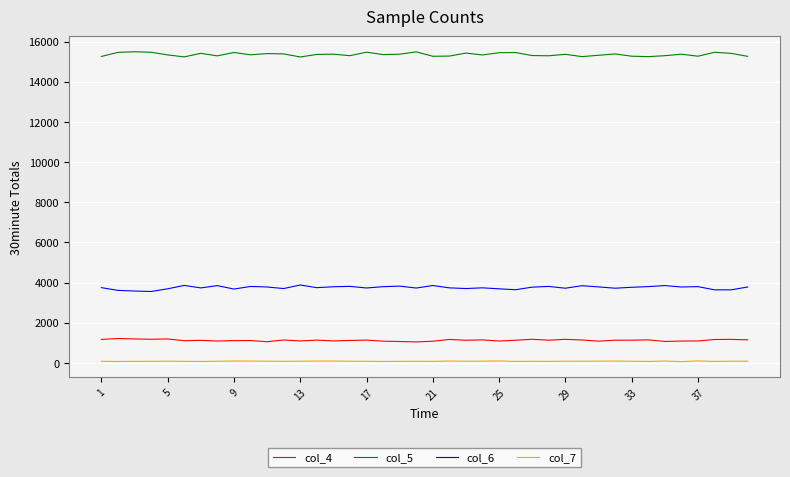

How many lines are shown in the chart?

4